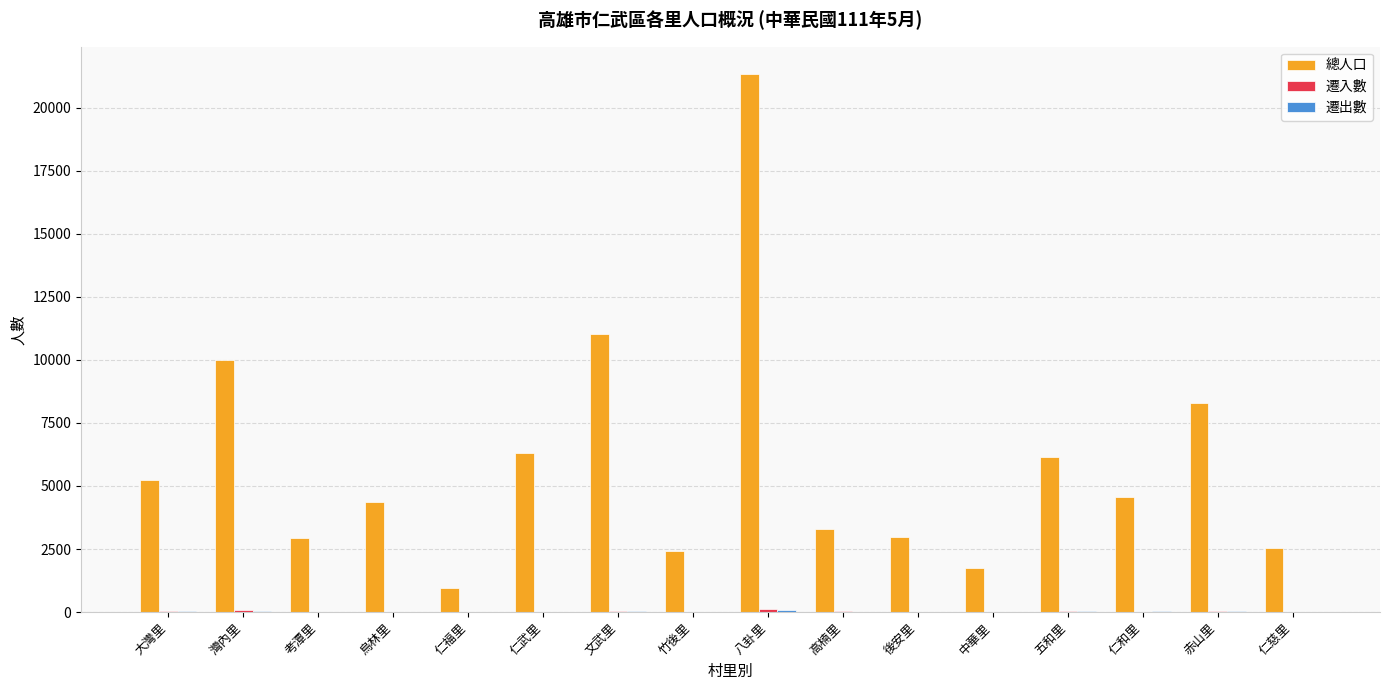

Which series has the largest total across all categories?

總人口